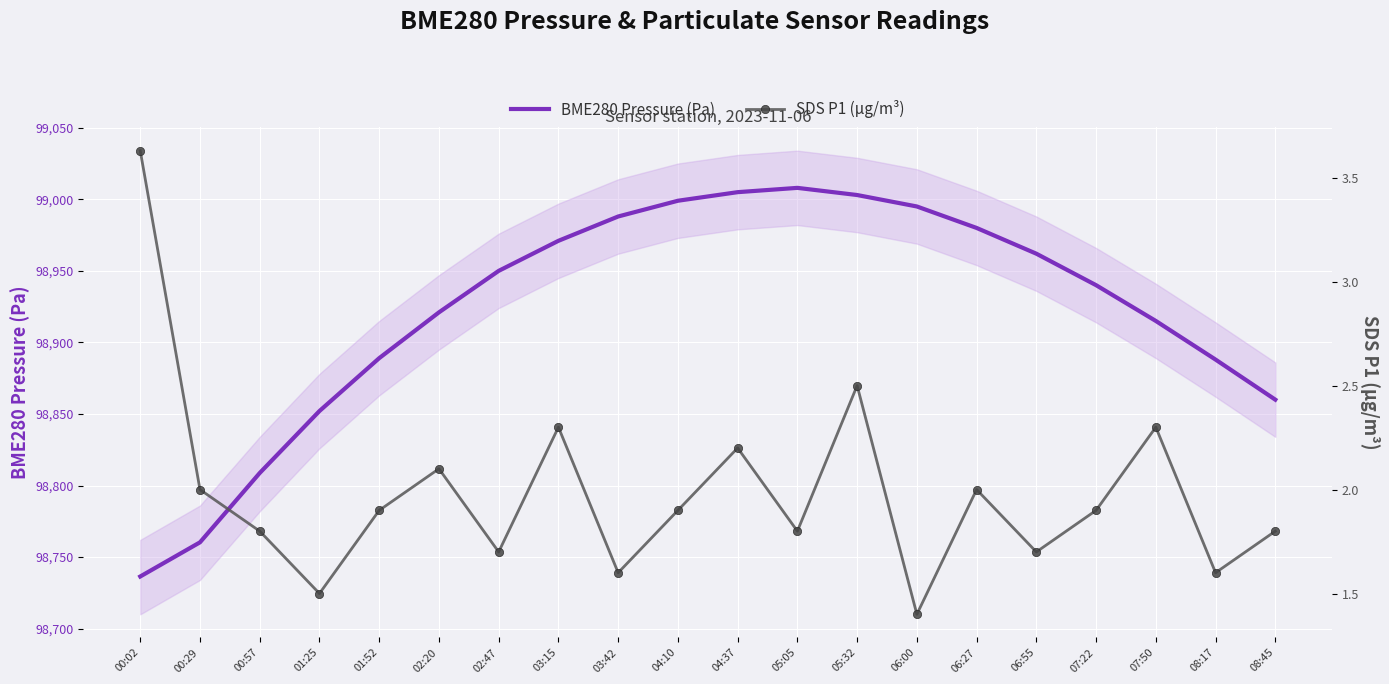

Reading left to right, list all the values displayed in this chart.

BME280 Pressure (Pa): 00:02=98736.4	00:29=98760.3	00:57=98808.8	01:25=98852.1	01:52=98889.0	02:20=98921.0	02:47=98950.0	03:15=98971.0	03:42=98988.0	04:10=98999.0	04:37=99005.0	05:05=99008.0	05:32=99003.0	06:00=98995.0	06:27=98980.0	06:55=98962.0	07:22=98940.0	07:50=98915.0	08:17=98888.0	08:45=98860.0
SDS P1 (µg/m³): 00:02=3.6	00:29=2.0	00:57=1.8	01:25=1.5	01:52=1.9	02:20=2.1	02:47=1.7	03:15=2.3	03:42=1.6	04:10=1.9	04:37=2.2	05:05=1.8	05:32=2.5	06:00=1.4	06:27=2.0	06:55=1.7	07:22=1.9	07:50=2.3	08:17=1.6	08:45=1.8